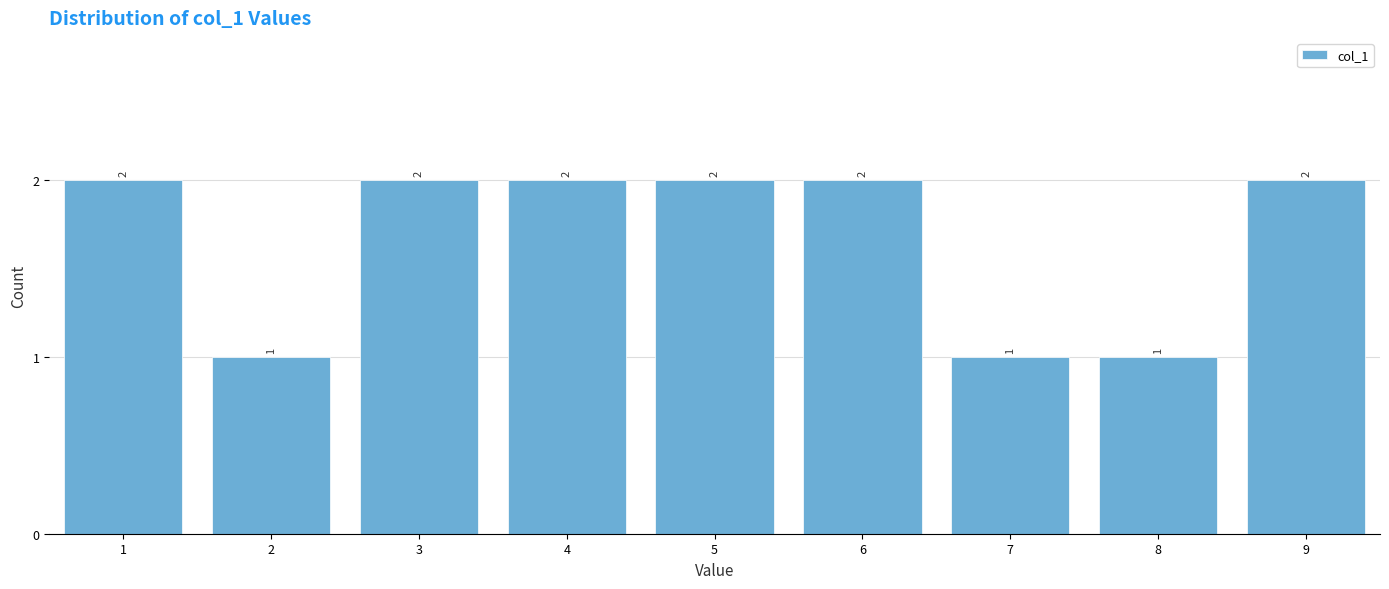

Reading left to right, transcribe all the data shown in this chart.

2	1	2	2	2	2	1	1	2